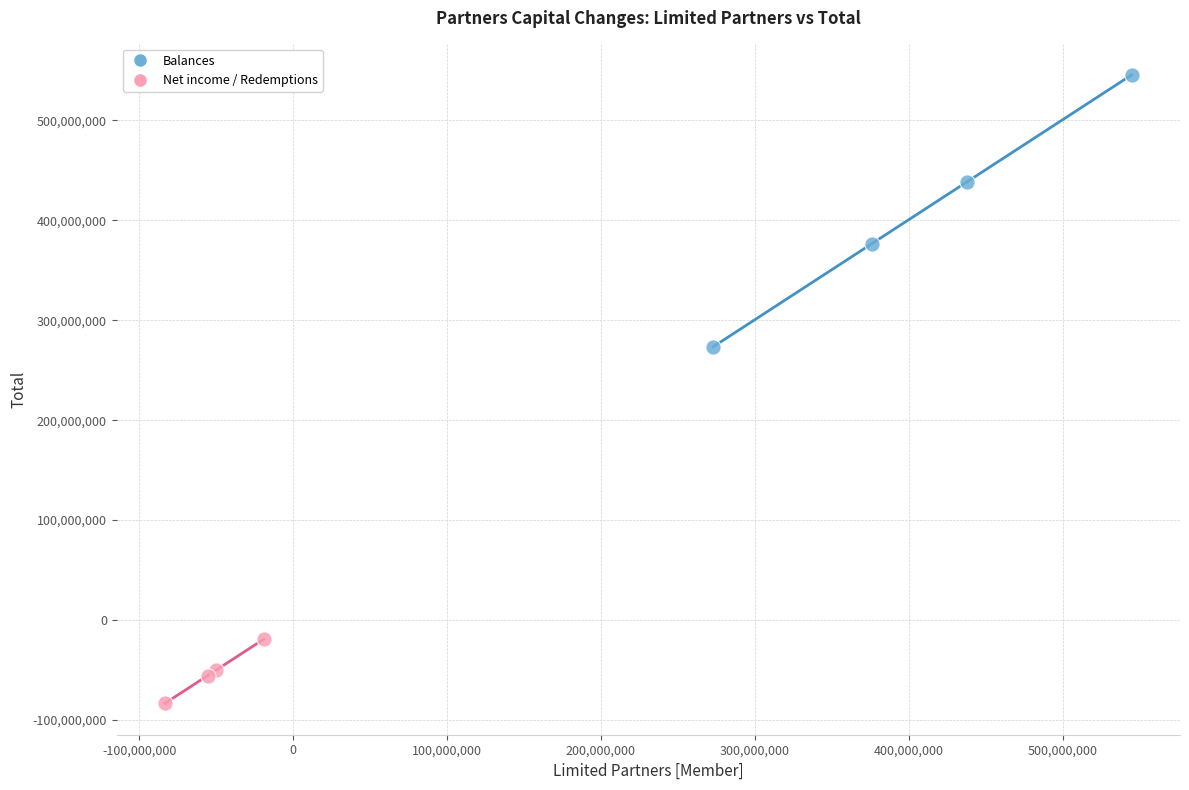

Which series reaches the maximum Y coordinate?

Balances